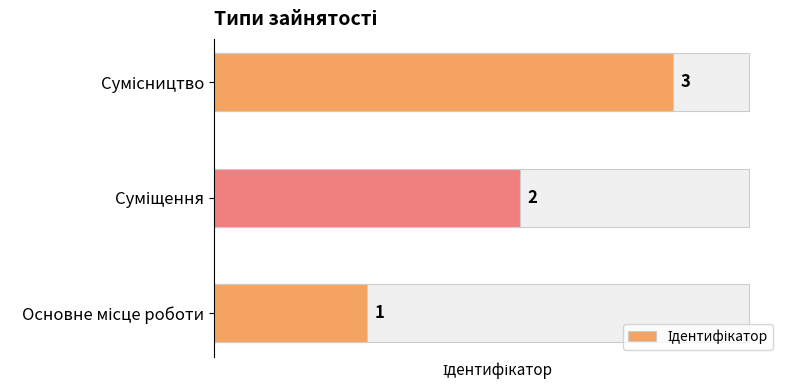

What is the difference between the values at Сумісництво and Основне місце роботи?

2